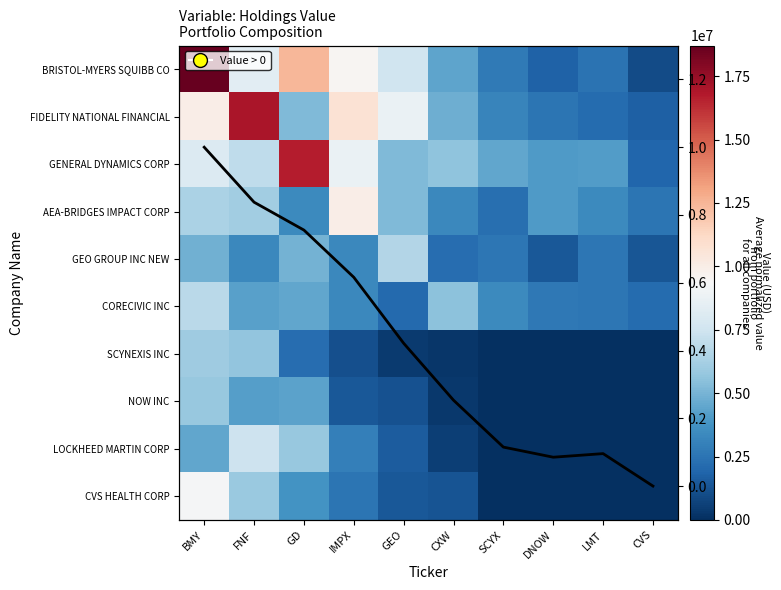

Which category has the lowest value in the LOCKHEED MARTIN CORP series?

SCYX